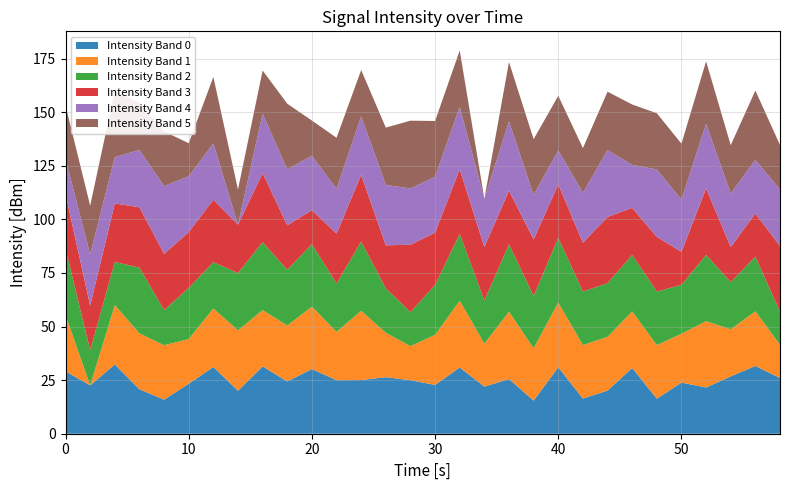

What is the maximum value for Intensity Band 0?

32.3